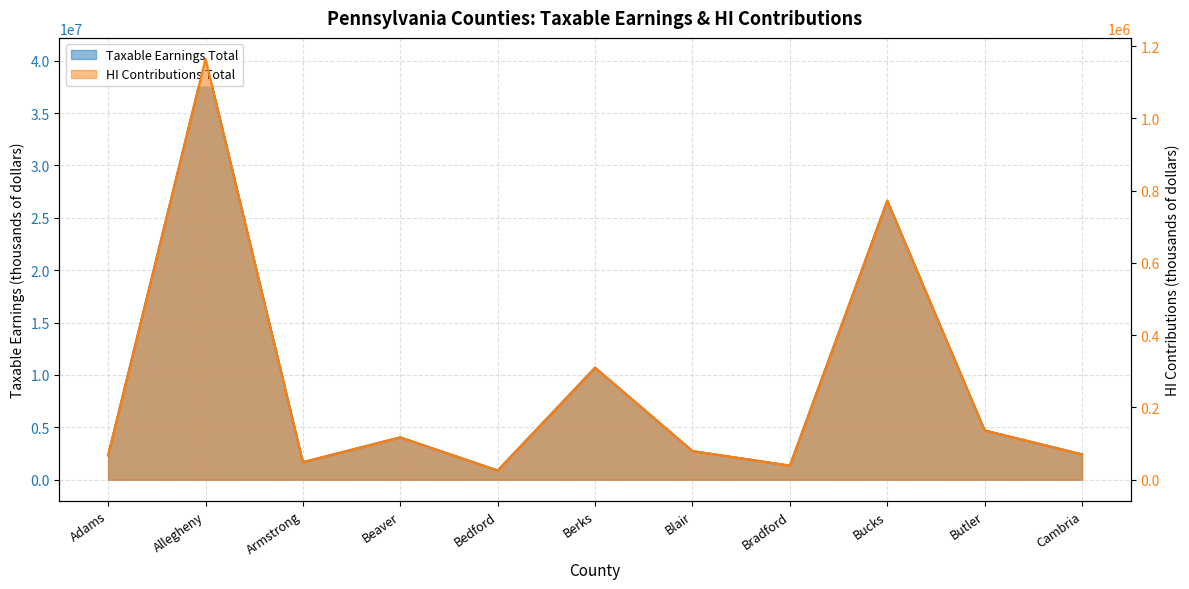

Reading right to left, what are all the values shown in this chart?

Taxable Earnings Total: Cambria=2419101	Butler=4702529	Bucks=26633936	Bradford=1343493	Blair=2731959	Berks=10696865	Bedford=881238	Beaver=4040488	Armstrong=1678366	Allegheny=40163228	Adams=2327295
HI Contributions Total: Cambria=70154	Butler=136373	Bucks=772384	Bradford=38961	Blair=79227	Berks=310209	Bedford=25556	Beaver=117174	Armstrong=48673	Allegheny=1164734	Adams=67492